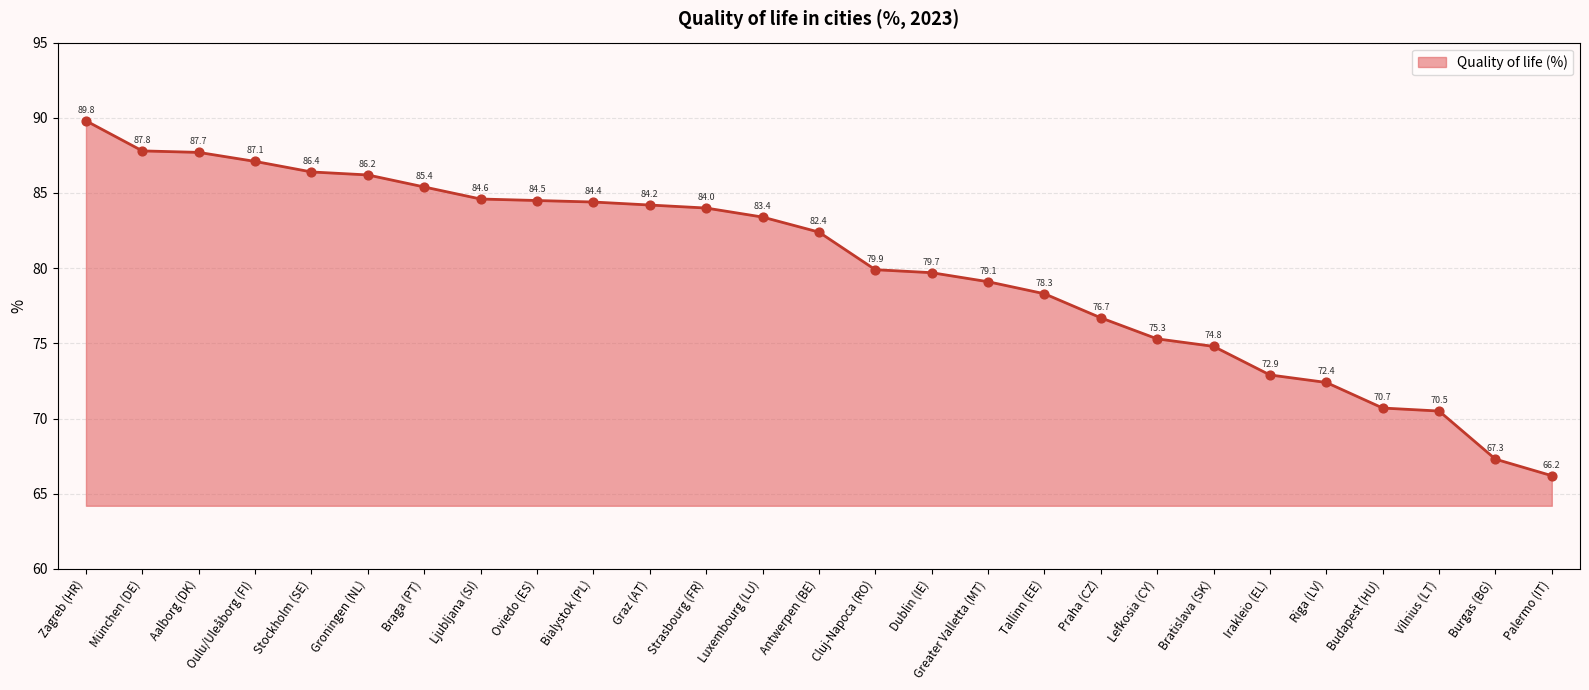

Between Groningen (NL) and Strasbourg (FR), which is larger?

Groningen (NL)